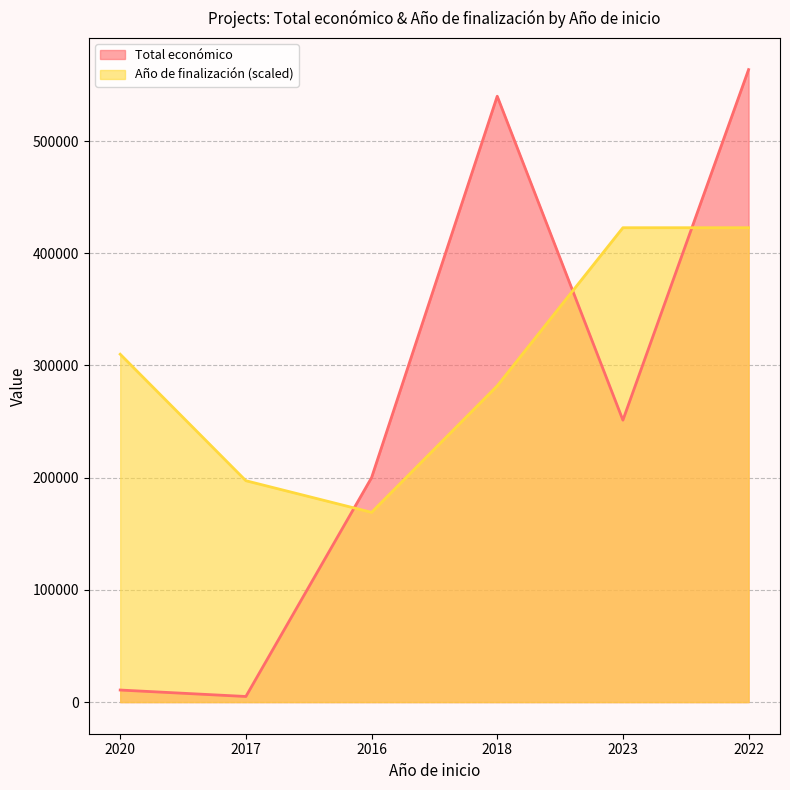

What is the difference between the Año de finalización values at 2018 and 2020?

28186.0